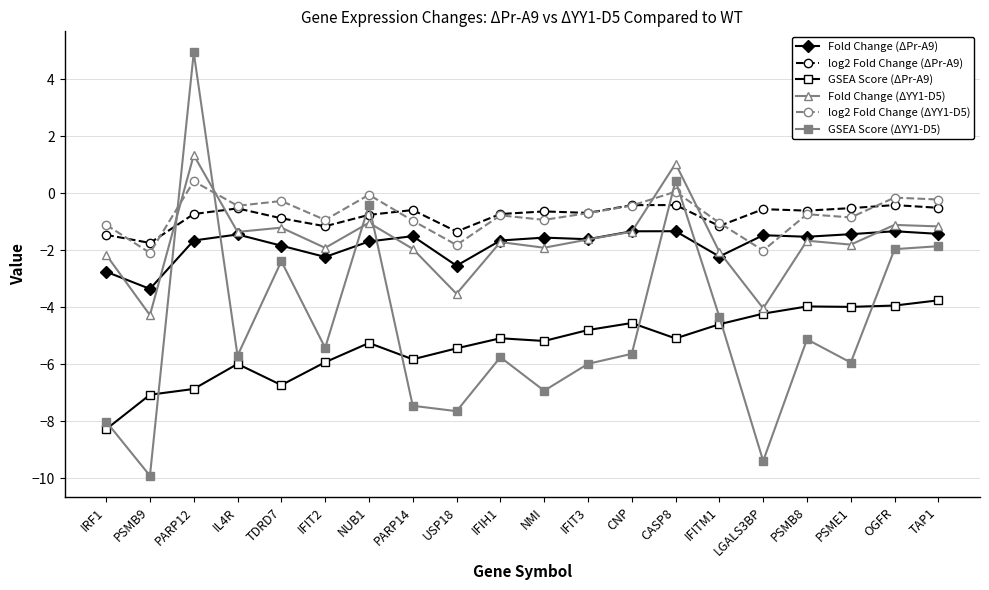

After their last crossing, which series has the higher values: log2 Fold Change (ΔPr-A9) or GSEA Score (ΔYY1-D5)?

log2 Fold Change (ΔPr-A9)